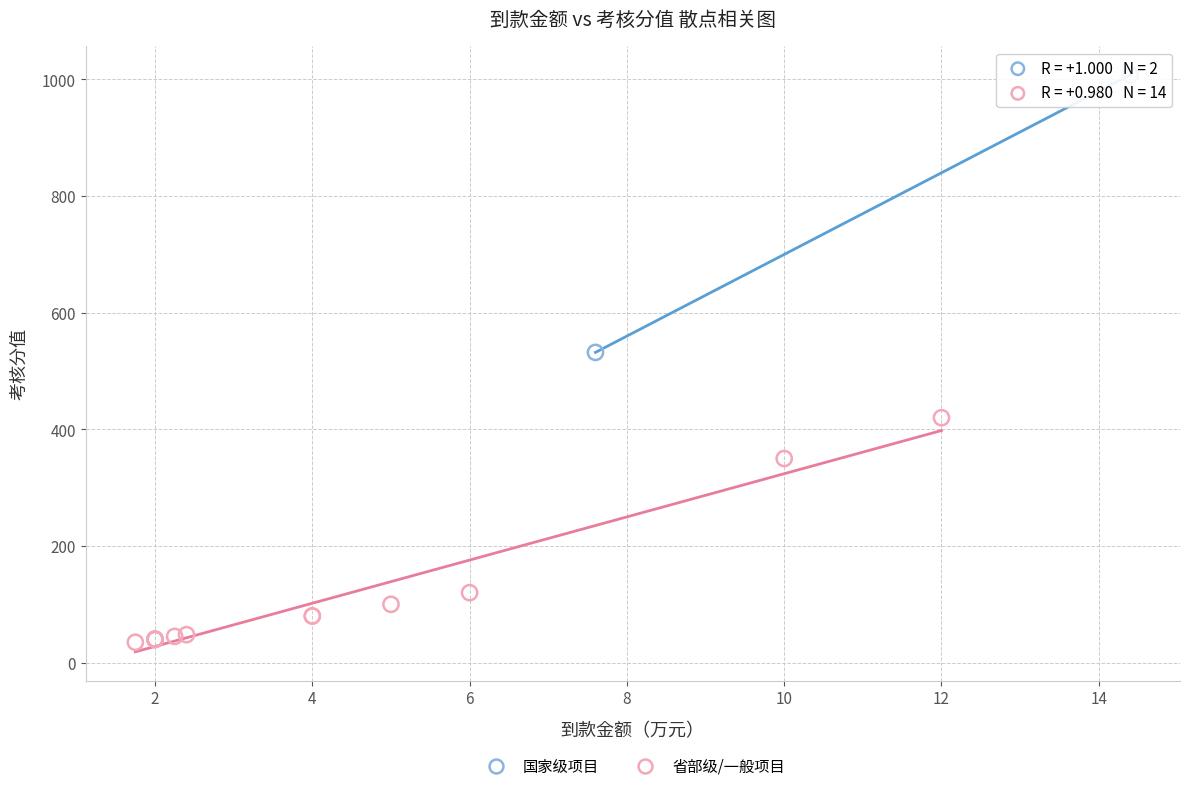

Which series contains the highest Y value?

国家级项目